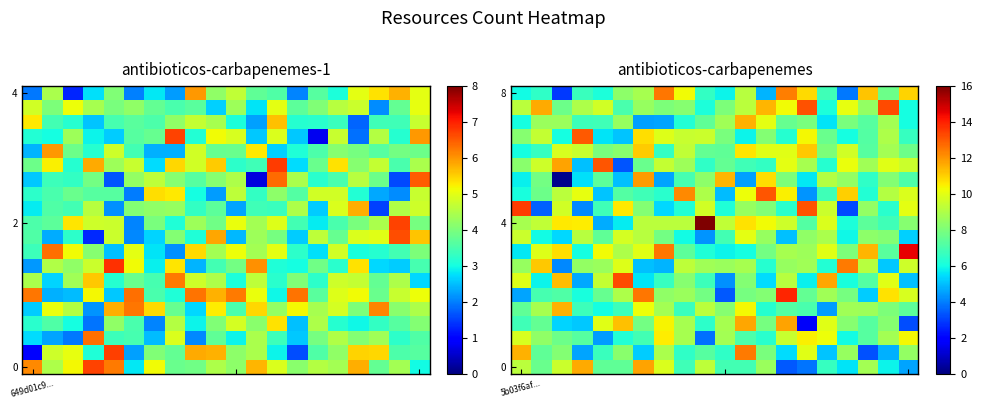

What is the difference between the highest and lowest values at 11?

7.9